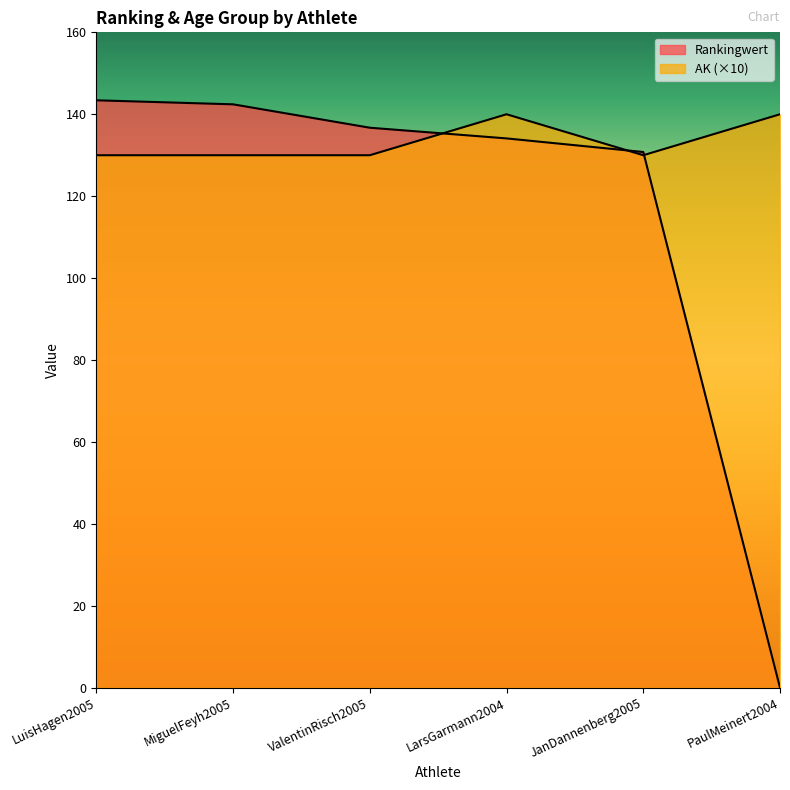

Count the number of categories in the chart.

6